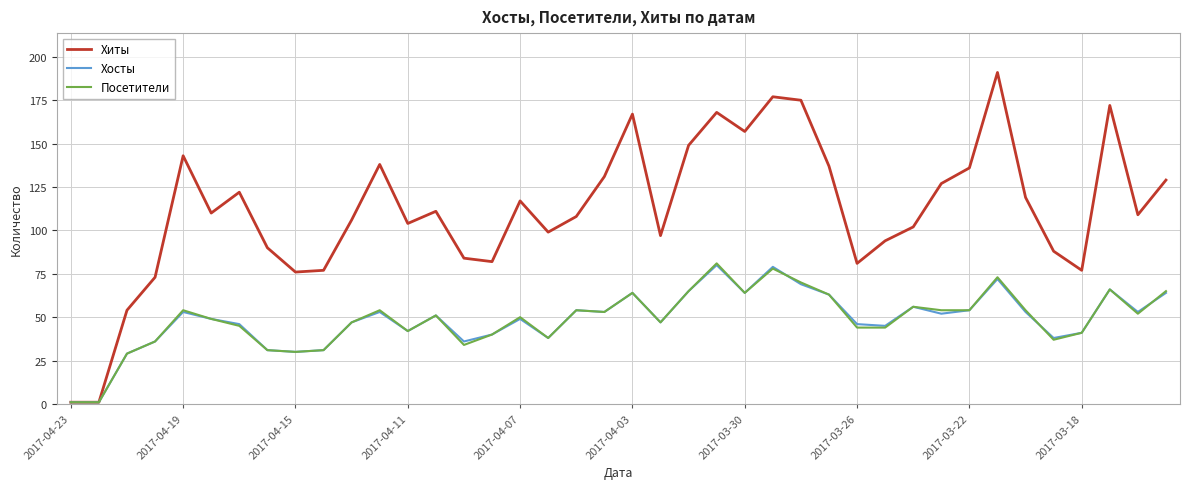

In Посетители, how many points are higher than both neighbors (excluding endpoints)?

11